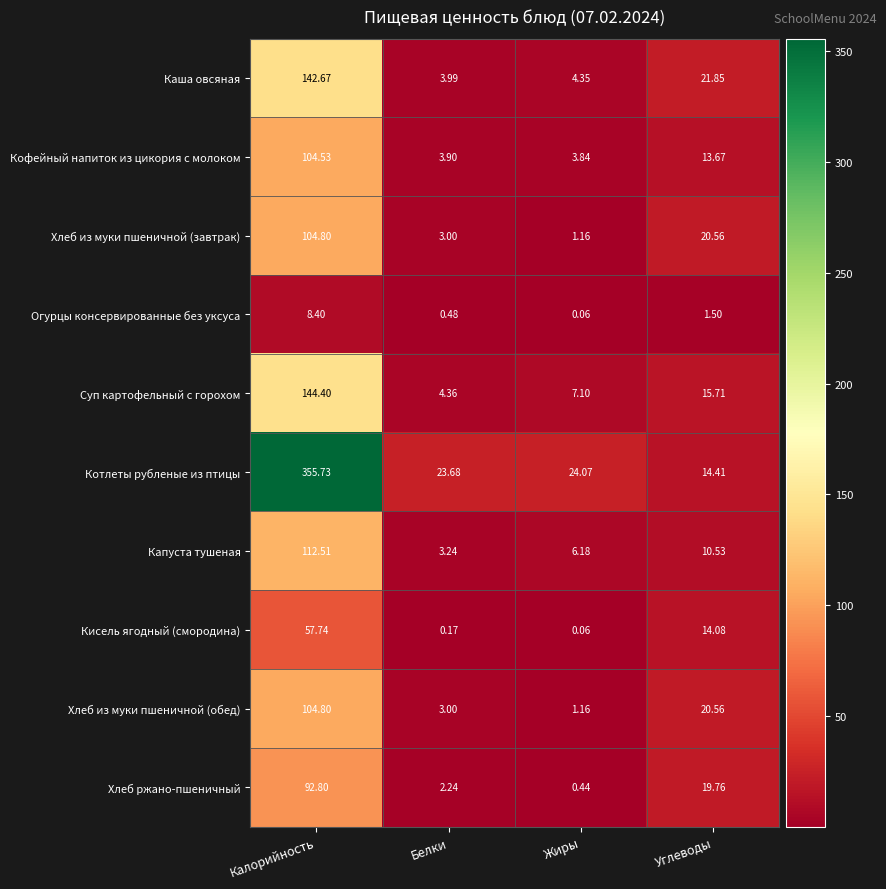

Rank the categories by Кофейный напиток из цикория с молоком value from highest to lowest.

Калорийность, Углеводы, Белки, Жиры